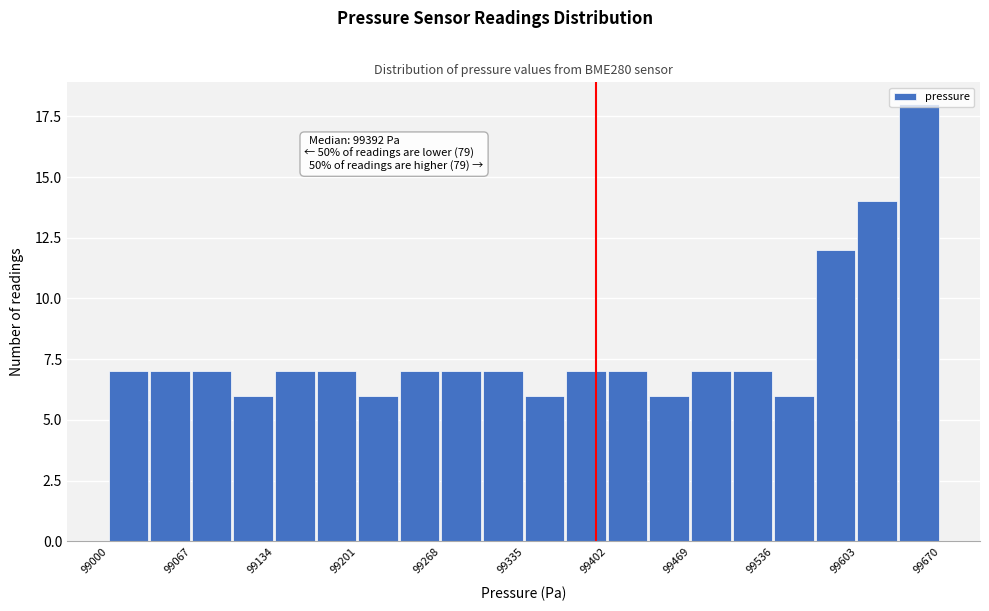

Read against the x-axis, roughly where is the centre of the tallest bar?

99650